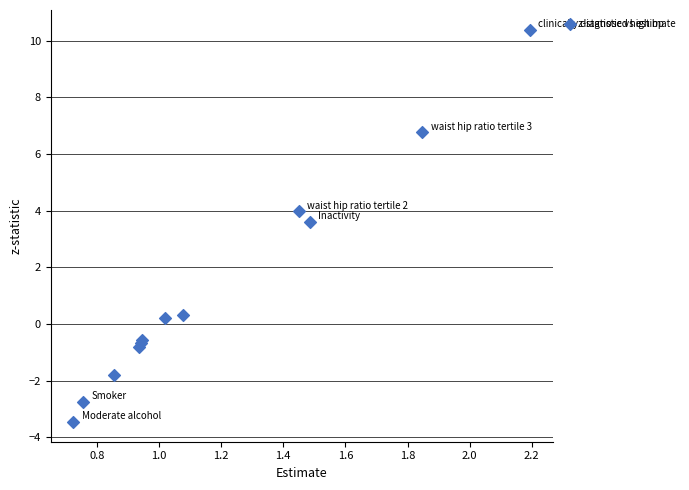

What Y value in the scatter plot is closest to 3?

3.6